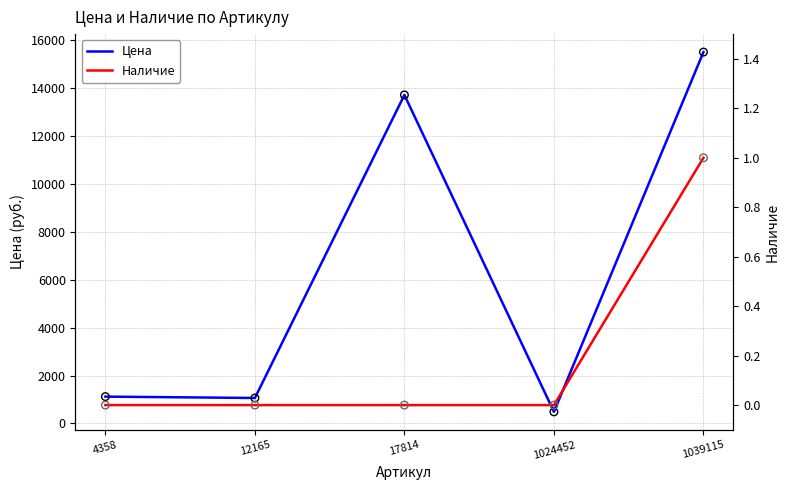

Which series has the largest total across all categories?

Цена